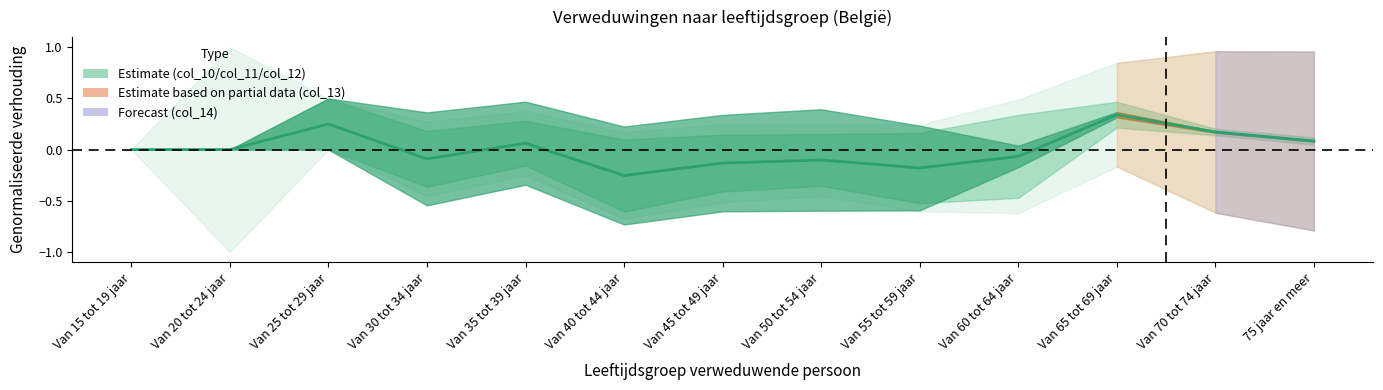

What value does the data have at 75 jaar en meer?

0.1